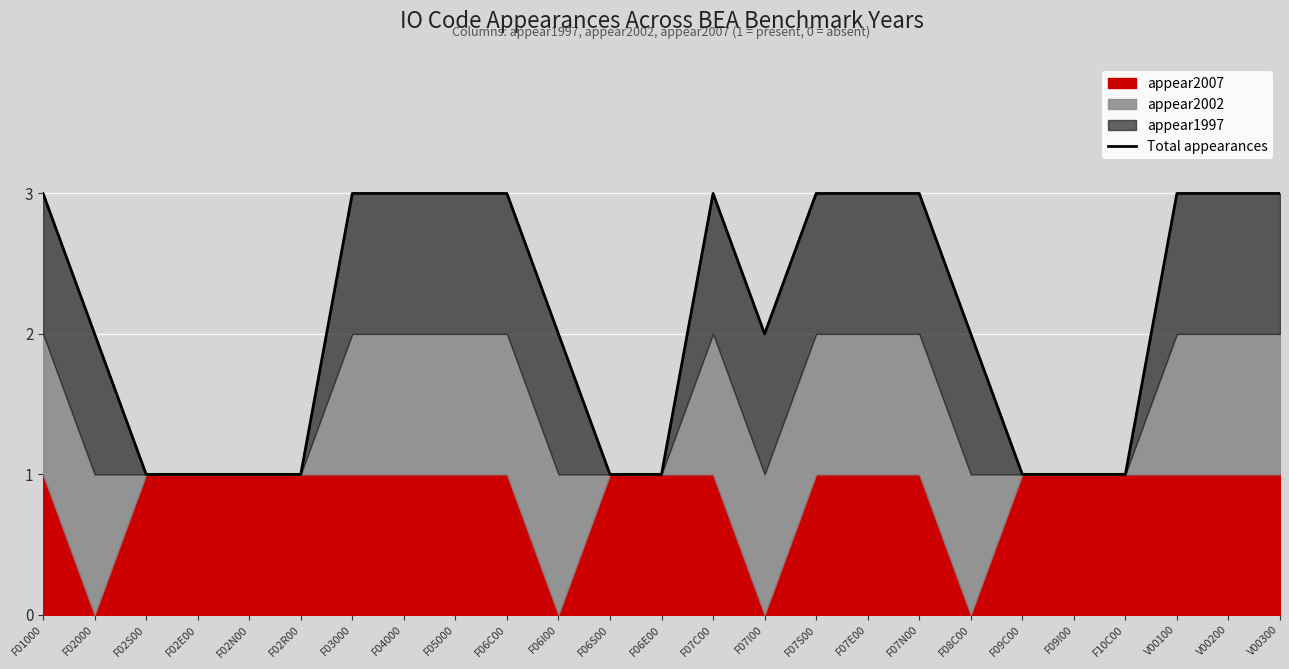

Is it true that the value at F06S00 is 1?

True